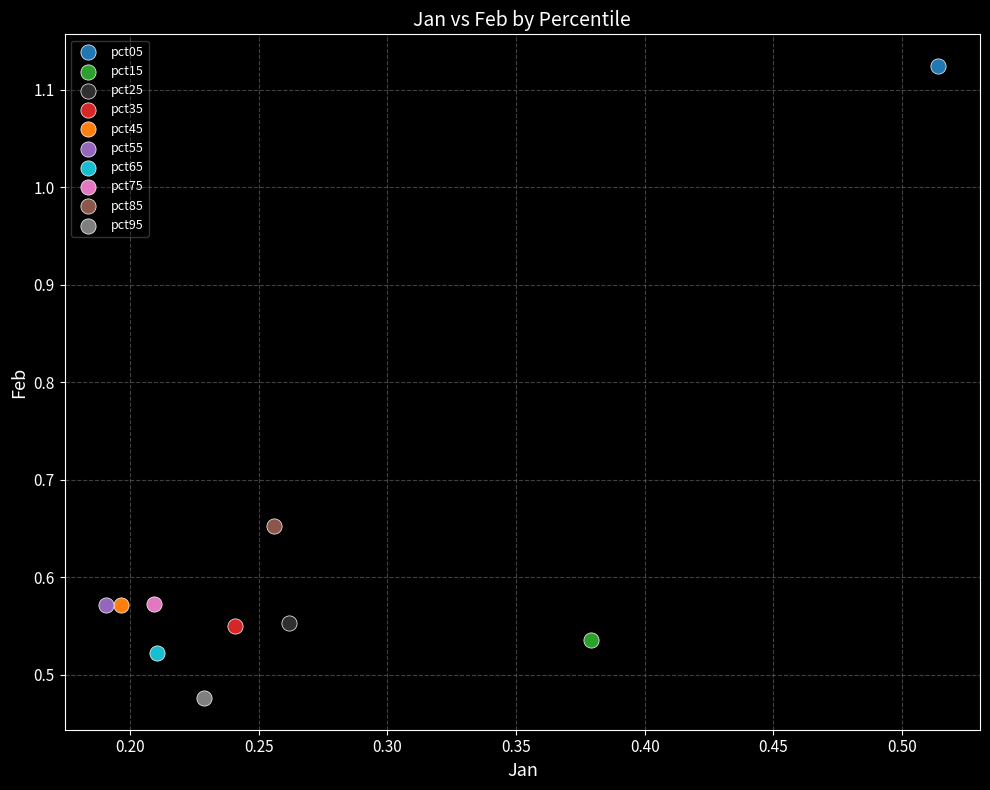

What are all the series names shown in the legend?

pct05, pct15, pct25, pct35, pct45, pct55, pct65, pct75, pct85, pct95